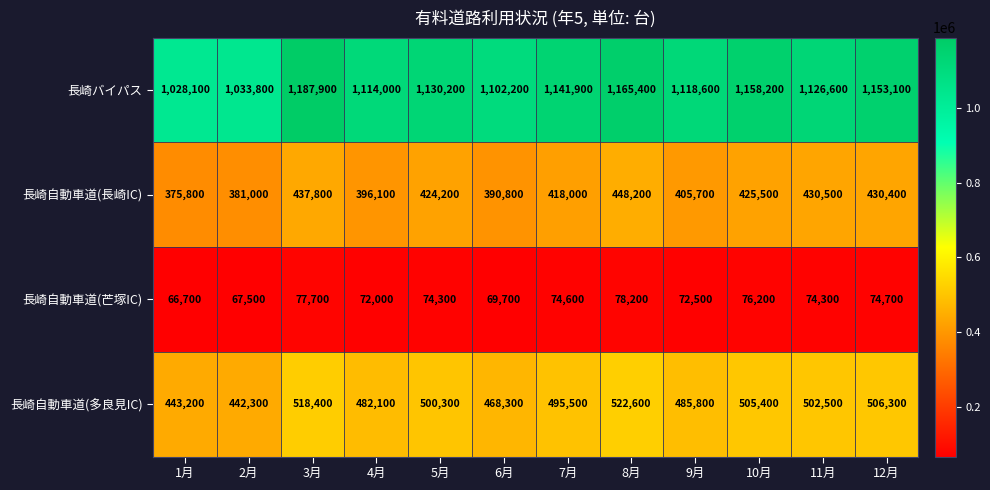

Which series has the largest range (max minus min)?

長崎バイパス